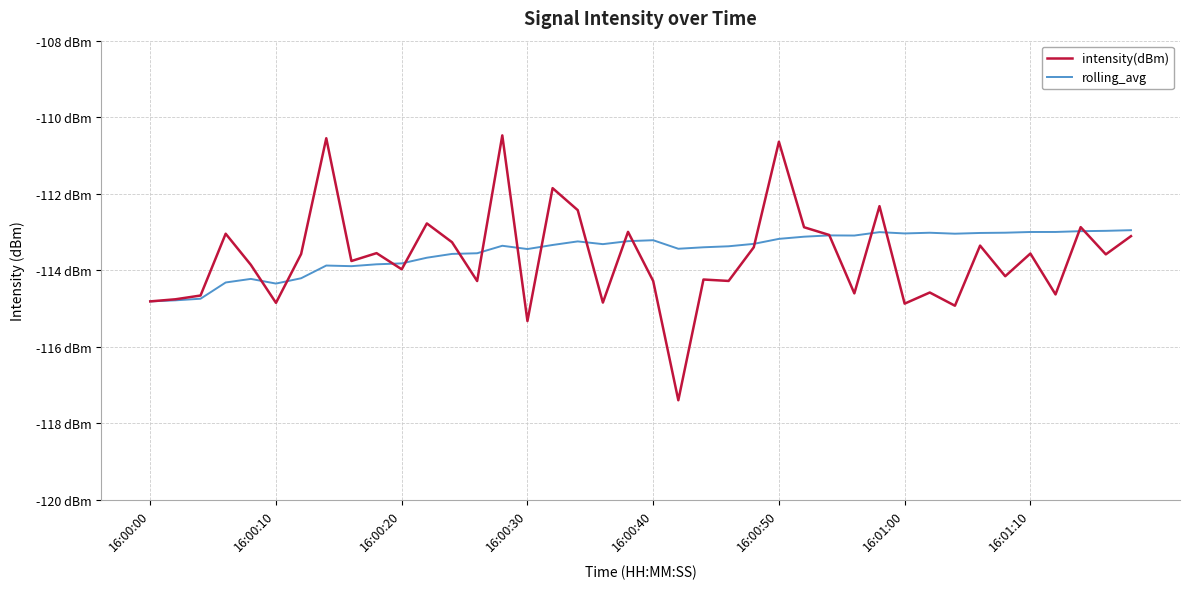

List the series in order of their peak value, highest first.

intensity(dBm), rolling_avg